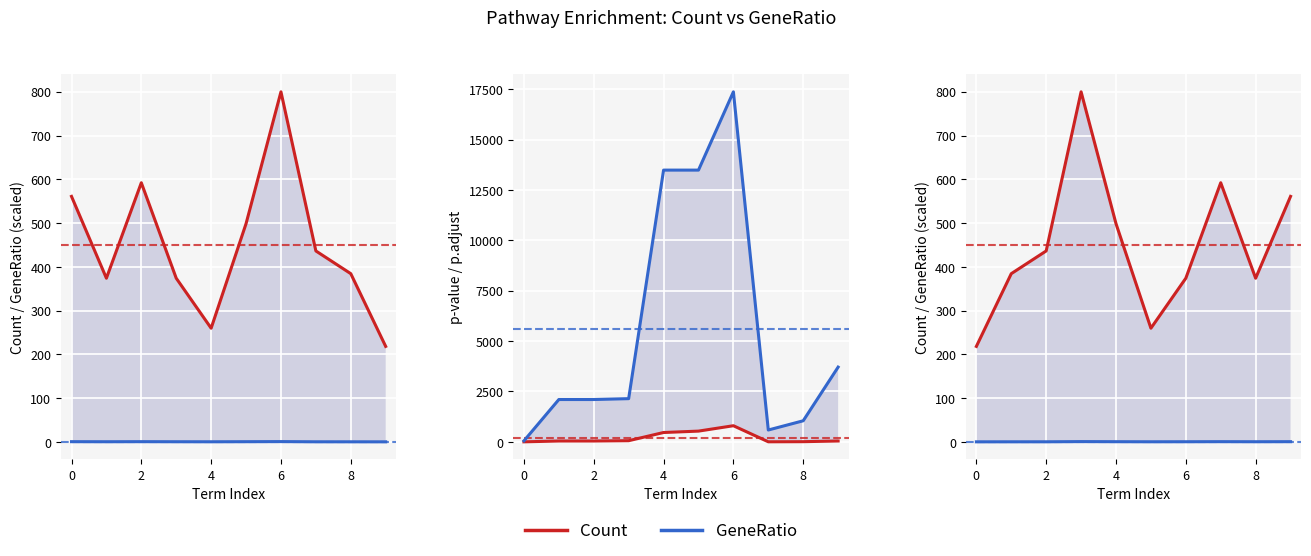

The value of GeneRatio (scaled) at 7 is 0.7. True or false?

False